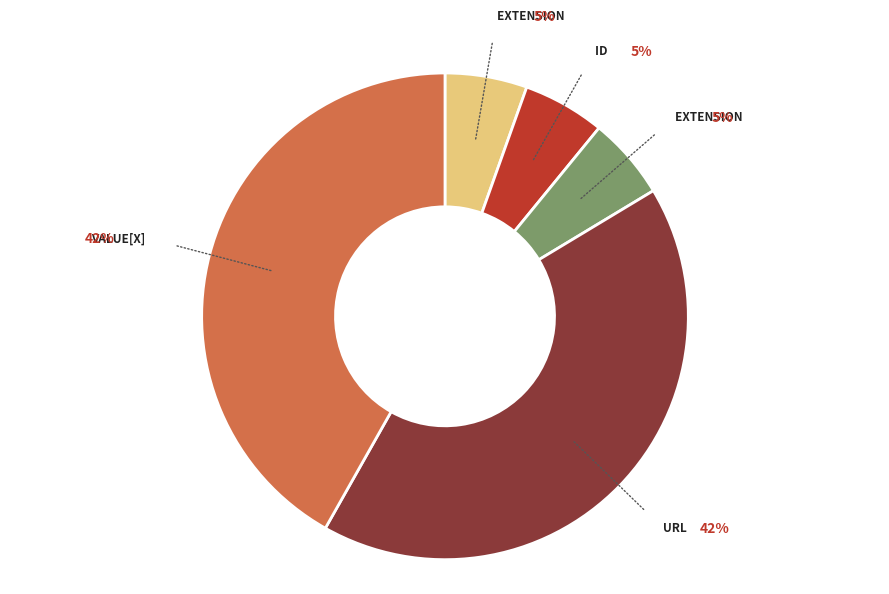

Count the number of slices in the pie.

5